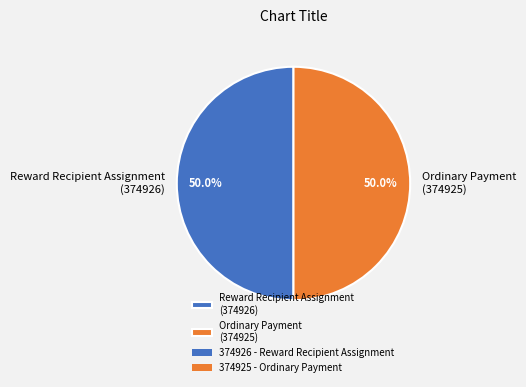

Combined, what portion of the pie is Ordinary Payment (374925) and Reward Recipient Assignment (374926)?

100.0%